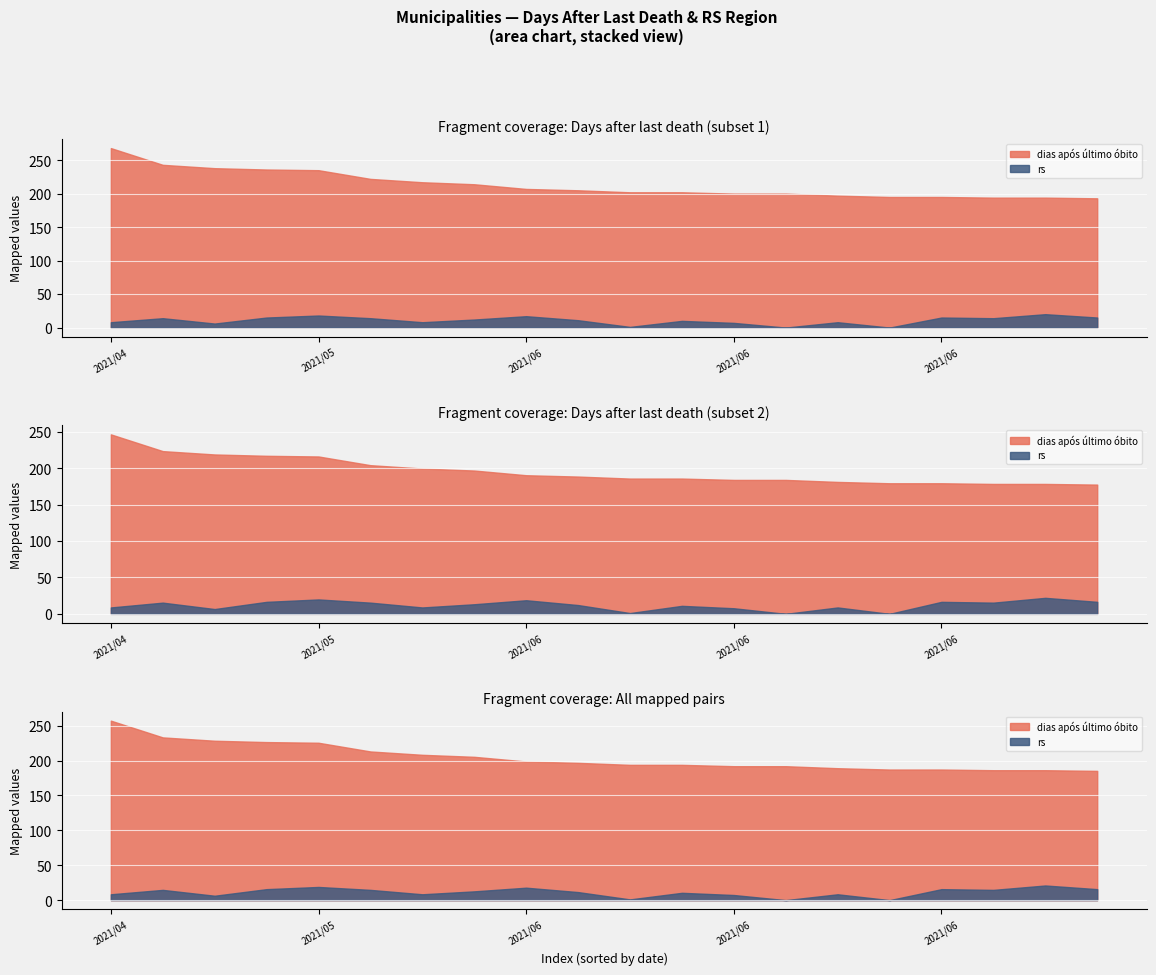

What is the difference between the highest and lowest values at 2021/06?

190